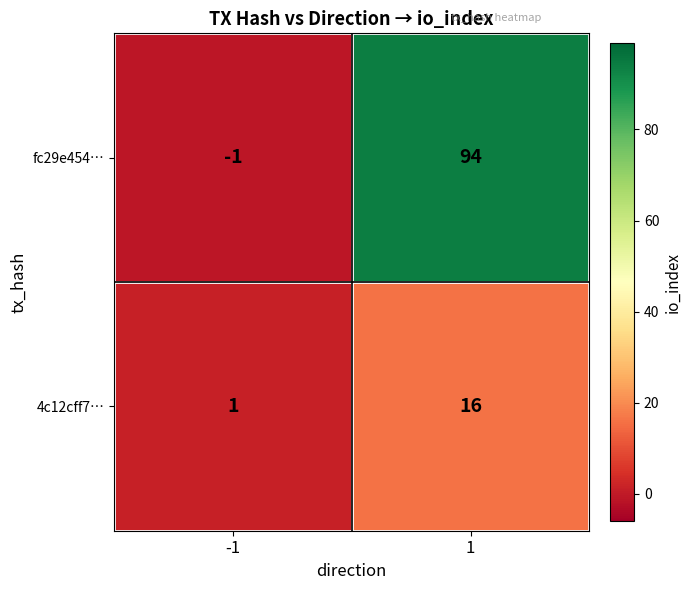

Read the 4c12cff7… value at 1.

16